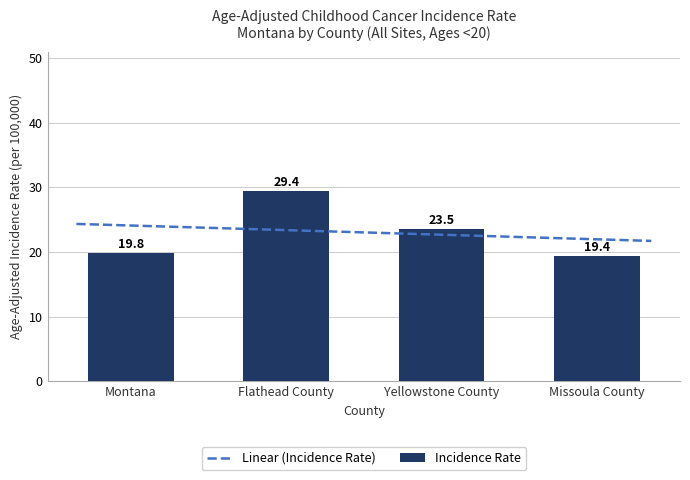

What is the difference between the maximum and minimum values?

10.0